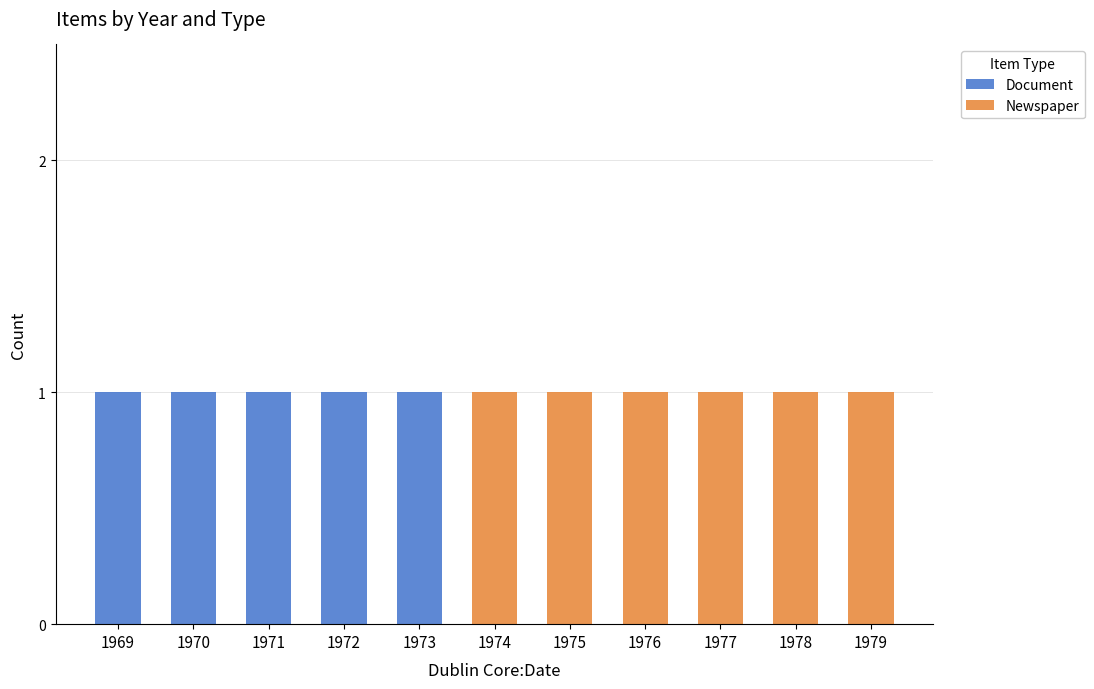

Reading right to left, list the values for the Document series.

1979=0	1978=0	1977=0	1976=0	1975=0	1974=0	1973=1	1972=1	1971=1	1970=1	1969=1